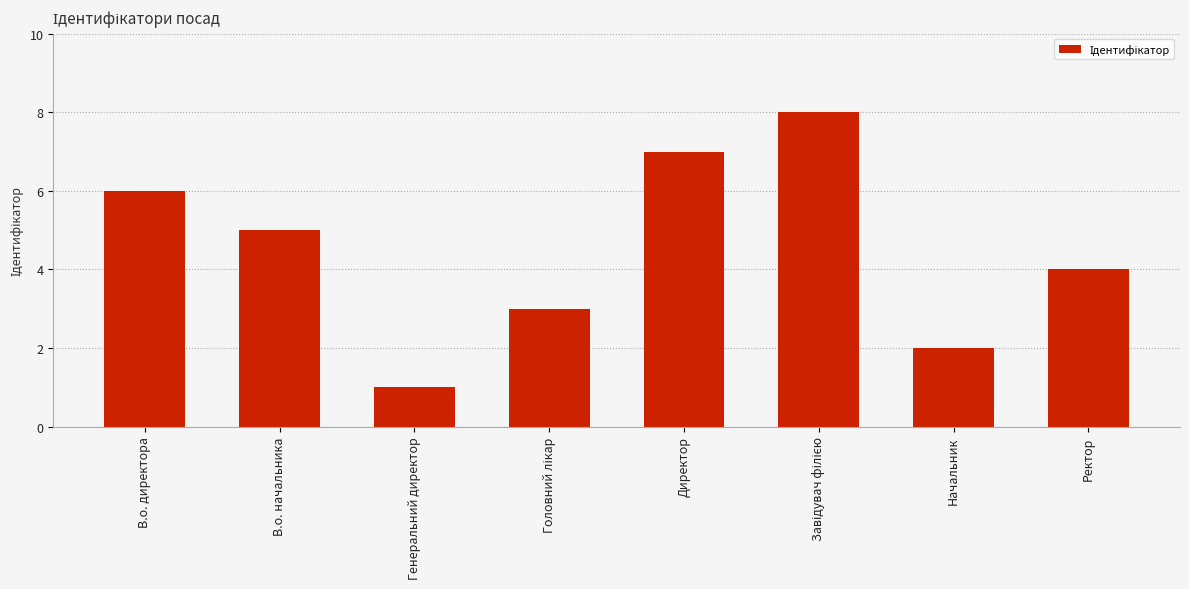

What is the label of the 7th bar from the right?

В.о. начальника